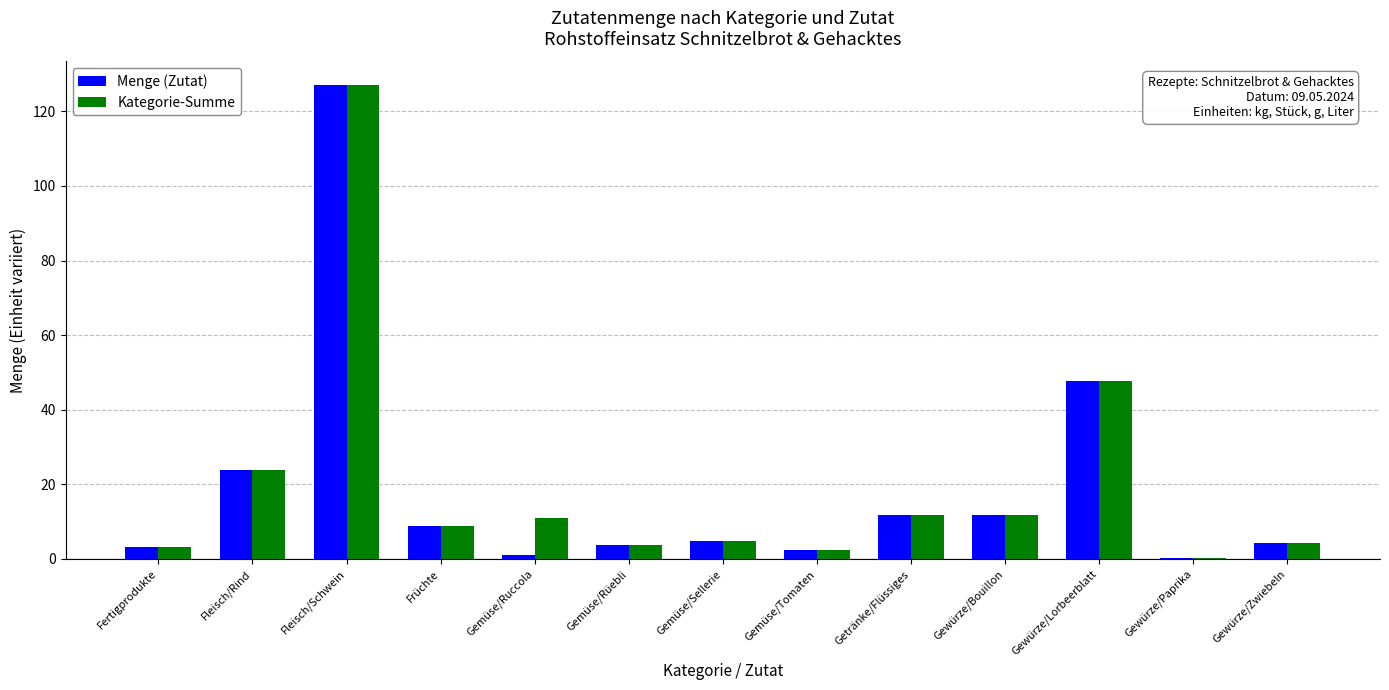

At which category is the sum across all series the highest?

Fleisch/Schwein